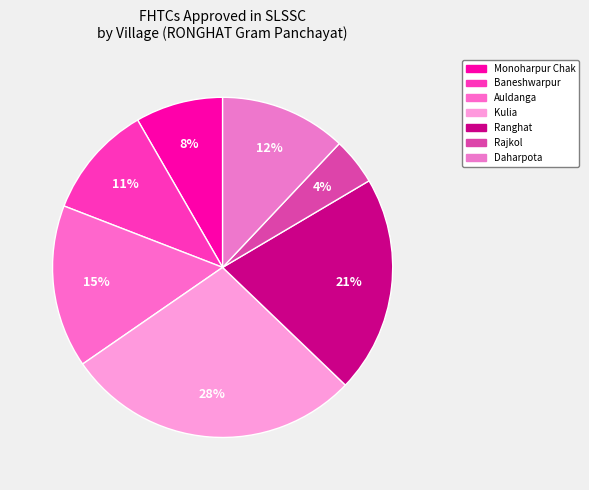

Count the number of slices in the pie.

7